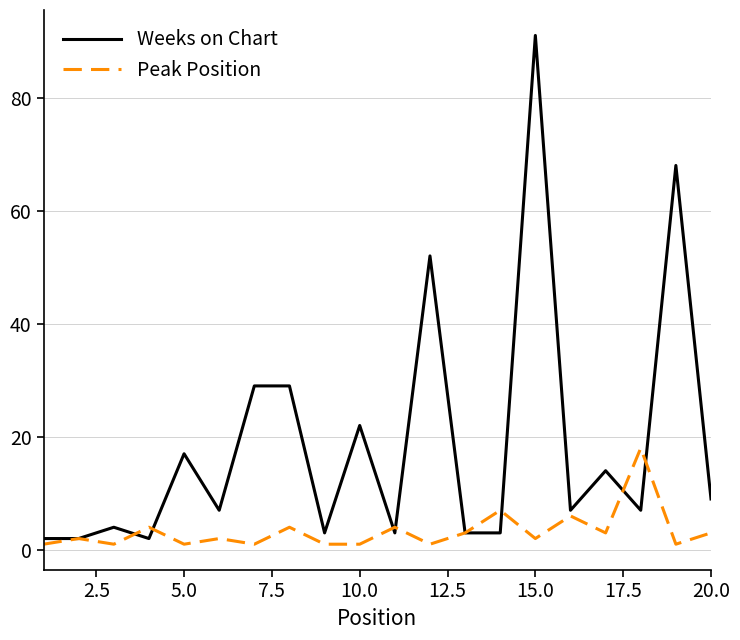

Which series has the largest total across all categories?

Weeks on Chart